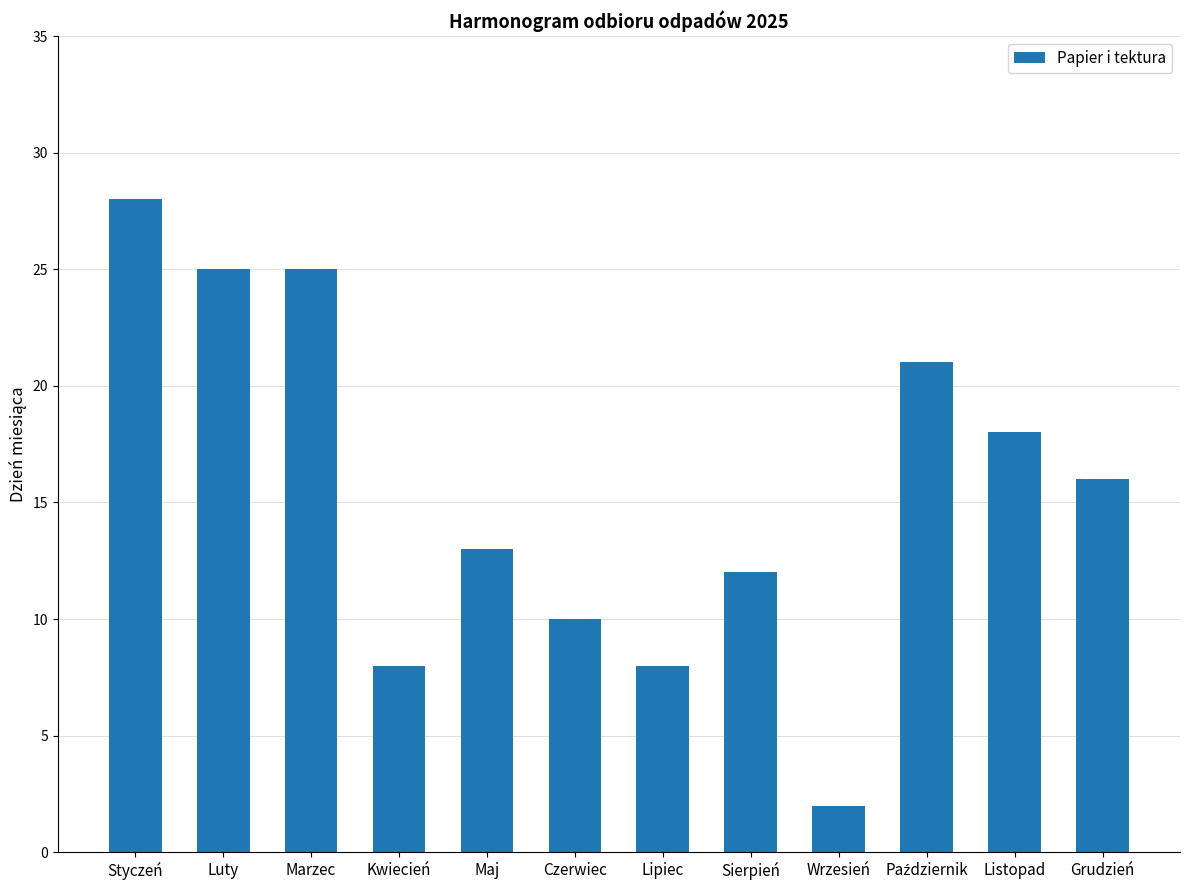

Between Styczeń and Maj, which is larger?

Styczeń